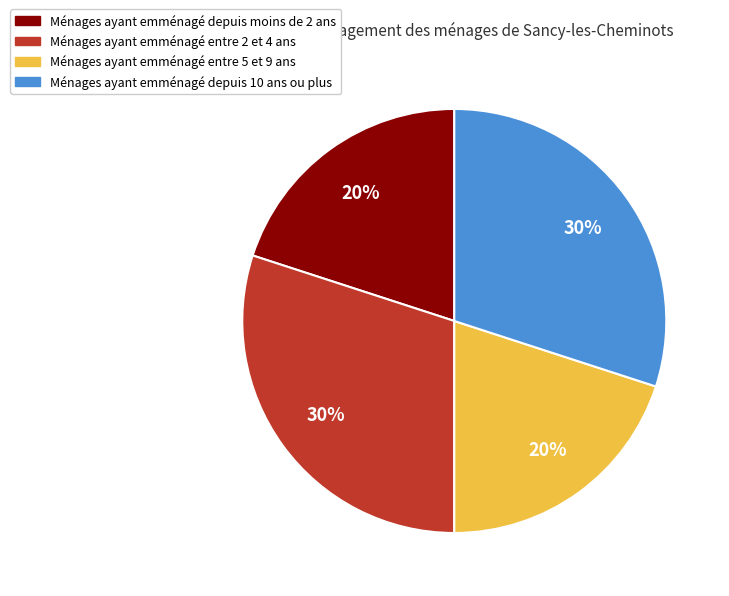

Count the number of slices in the pie.

4